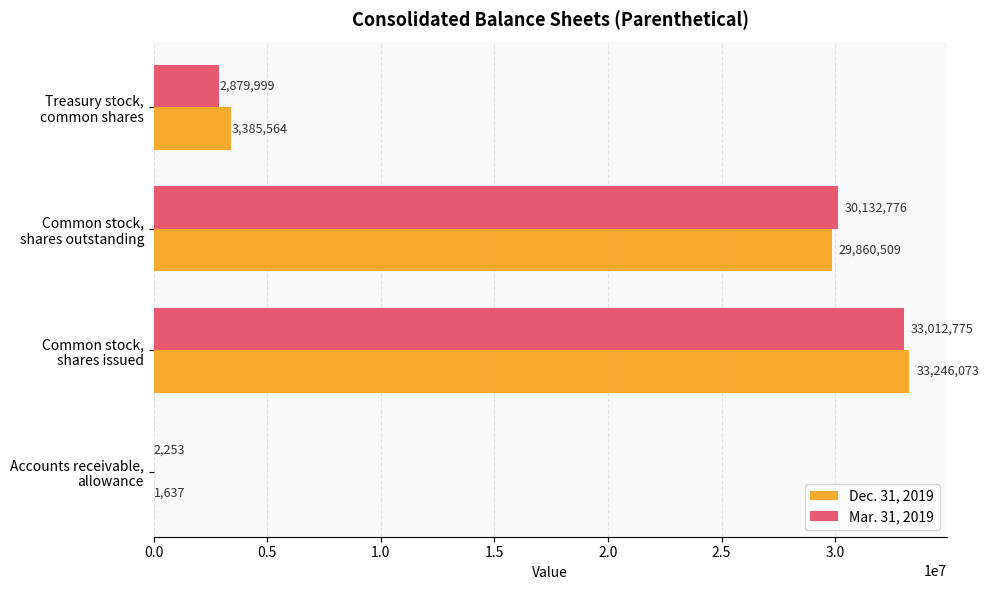

What is the average value of the Dec. 31, 2019 series?

16623446